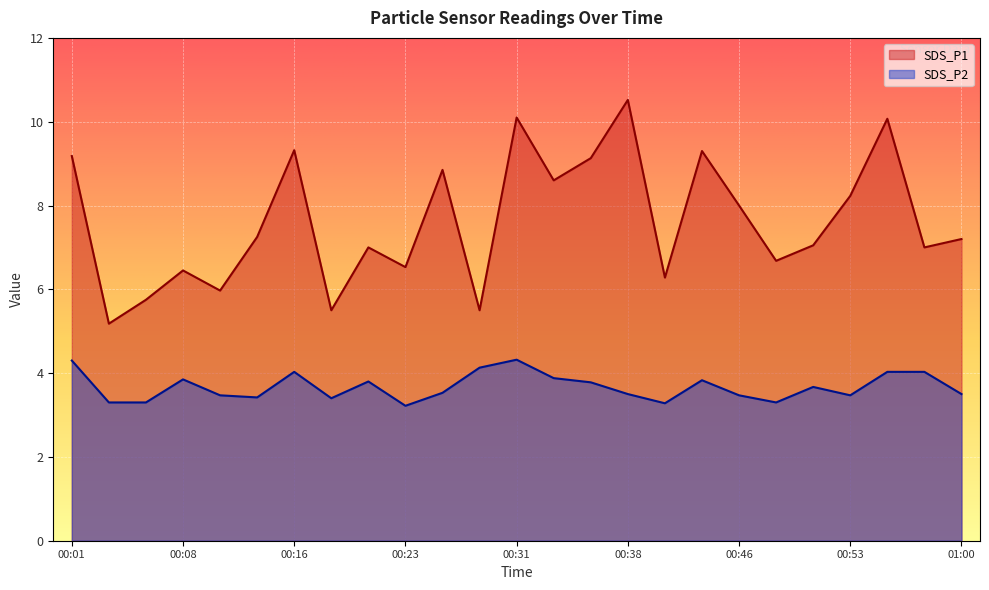

List the series in order of their overall mean, highest first.

SDS_P1, SDS_P2